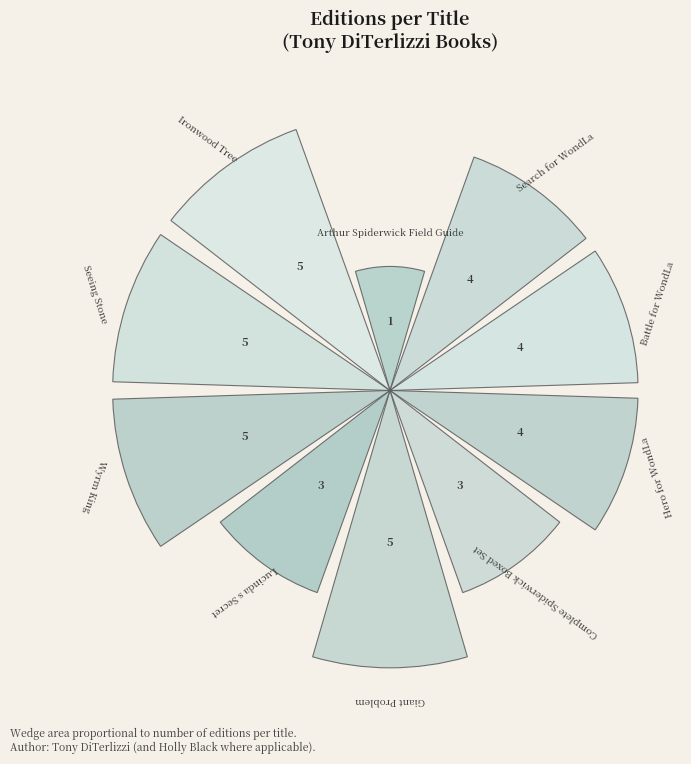

Are the bars horizontal?

No